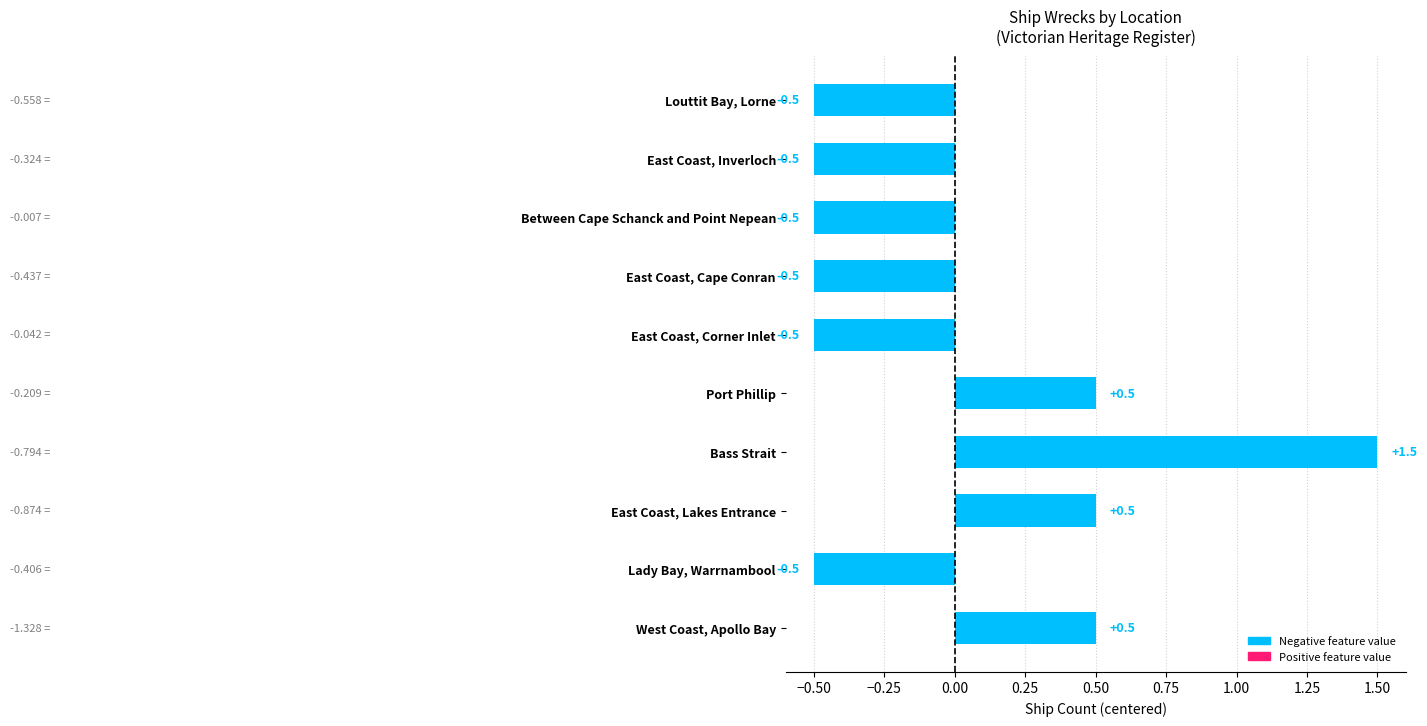

What is the difference between the second highest and second lowest values?

1.0